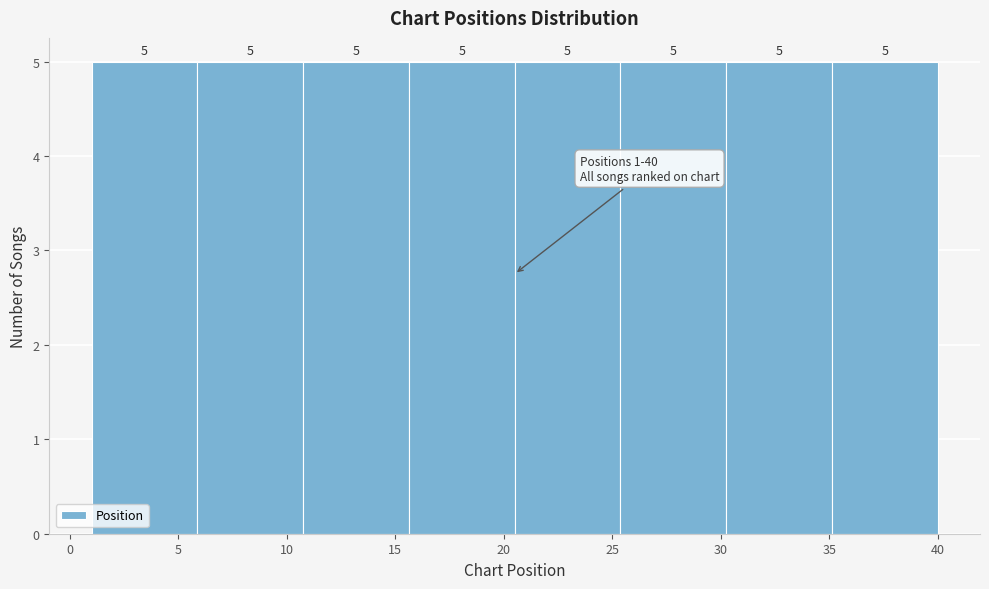

How tall is the bar that spans 35.0 to 40.0 on the x-axis? The bar edges are not printed on the chart, so give them approximately, as read against the axis.

5